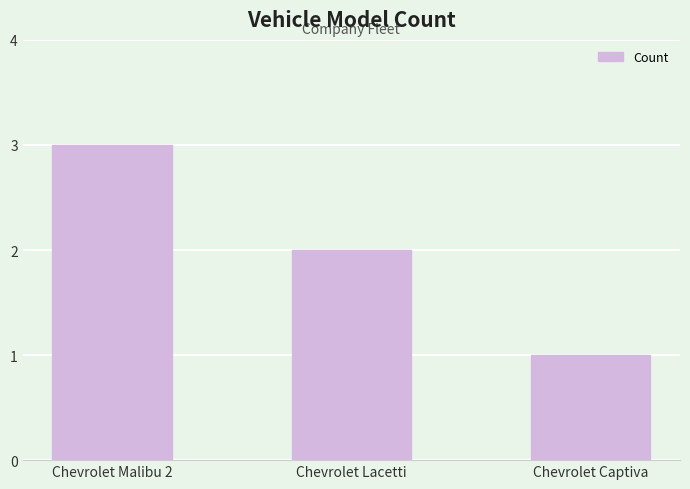

What is the difference between the values at Chevrolet Malibu 2 and Chevrolet Lacetti?

1